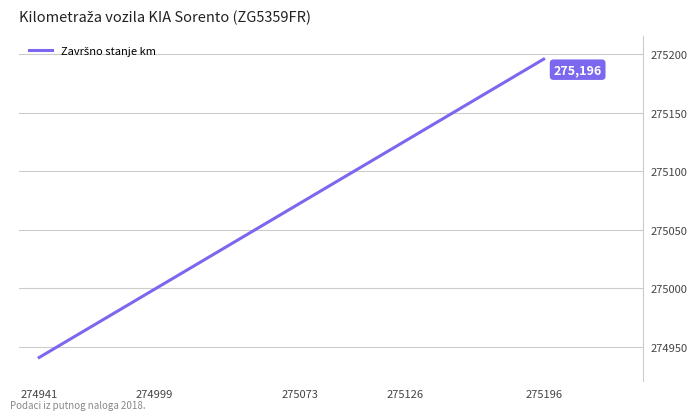

What is the minimum value shown in the chart?

274941